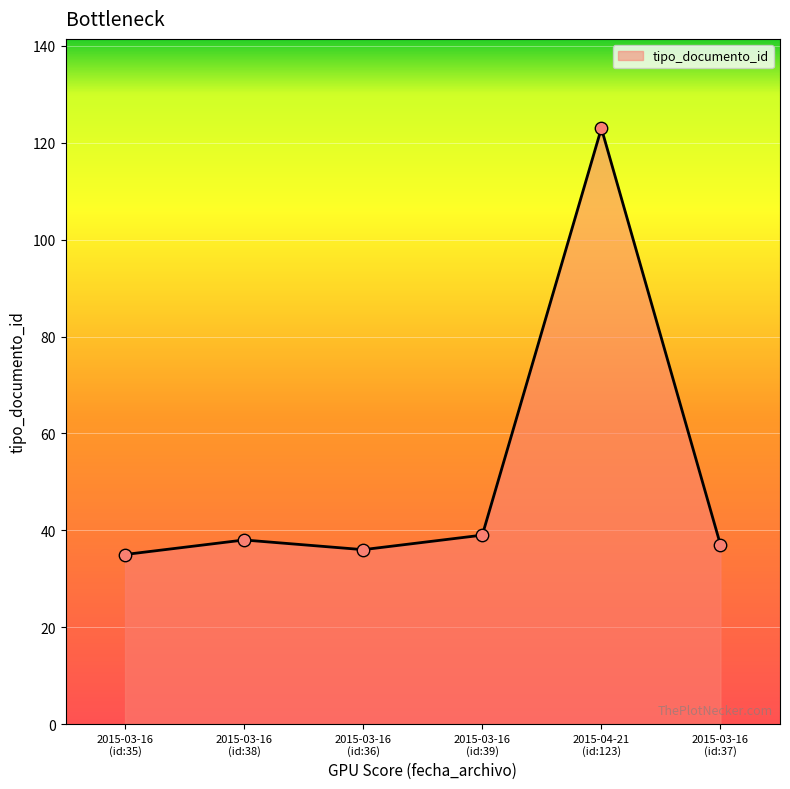

True or false: there are more than 2 points higher than both neighbors.

False